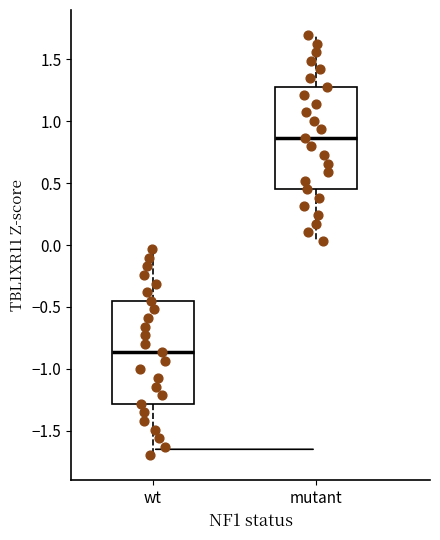

Where does the lower whisker of the box for mutant end on the y-axis? The values are not printed on the chart, so give them approximately, as read against the axis.

0.05